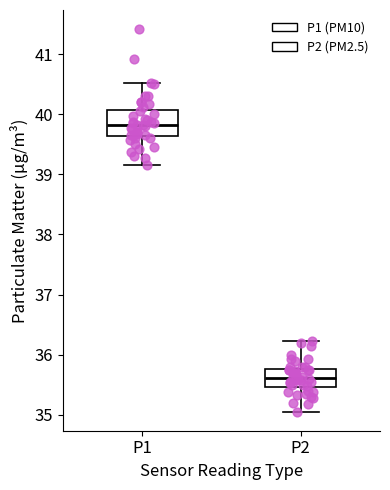

Where does the upper whisker of the box for P1 end on the y-axis? The values are not printed on the chart, so give them approximately, as read against the axis.

40.5